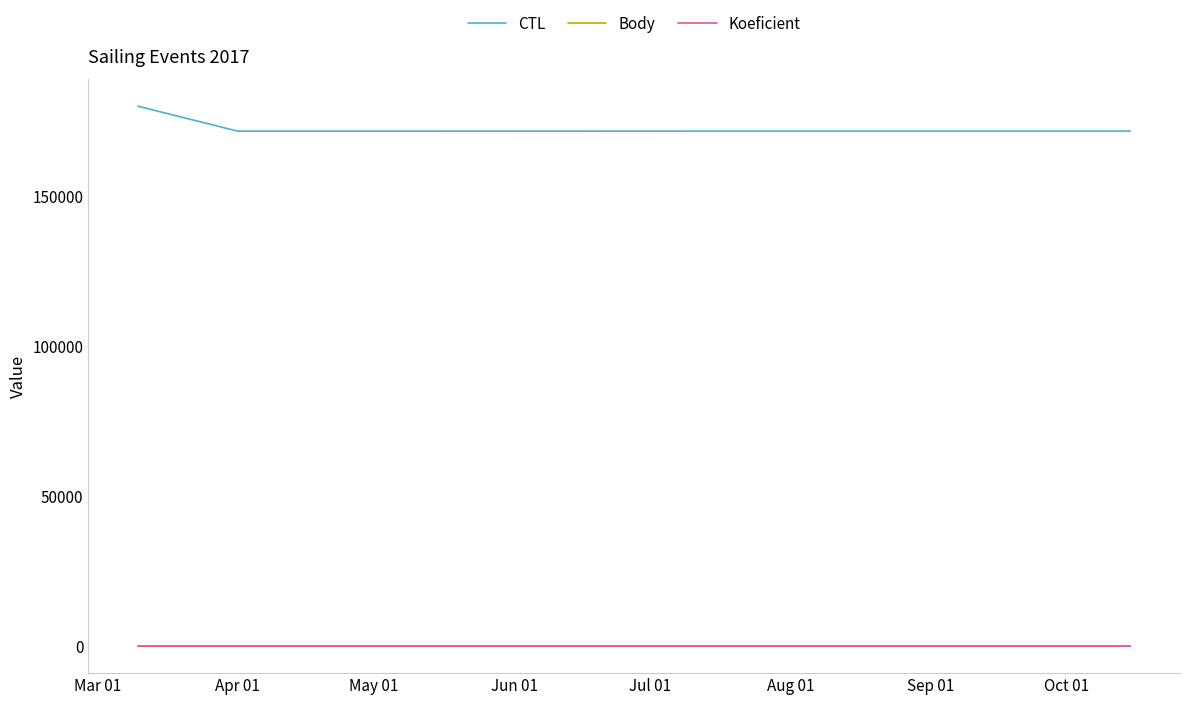

True or false: Koeficient and CTL cross at least once.

False